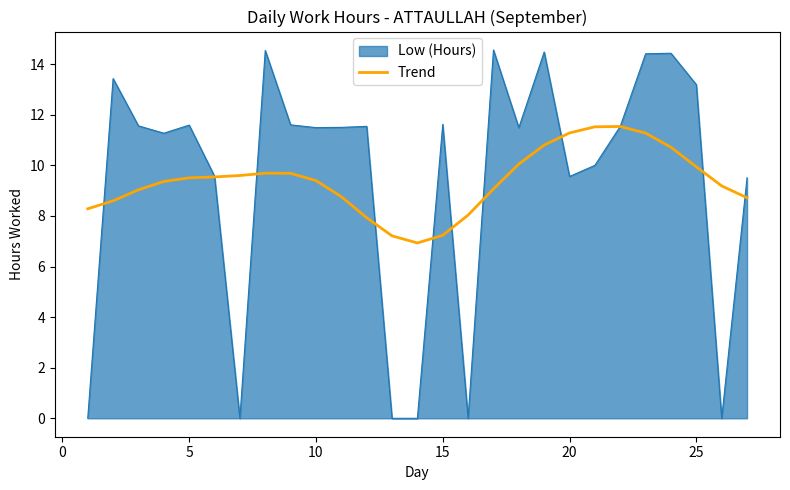

Rank the series by their maximum value, from highest to lowest.

Low (Hours), Trend